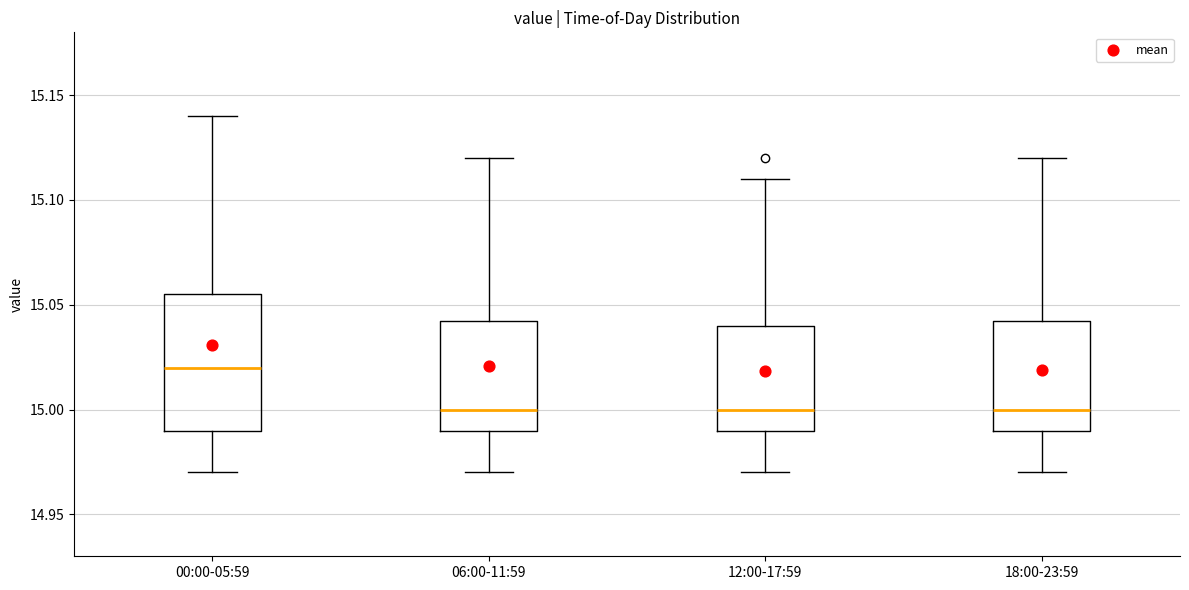

Which box's median line is the highest?

00:00-05:59